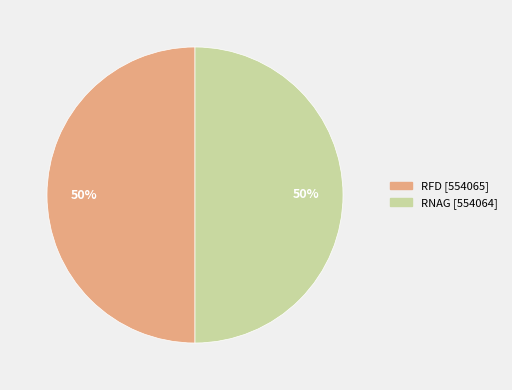

The RNAG slice represents 42% of the pie. True or false?

False